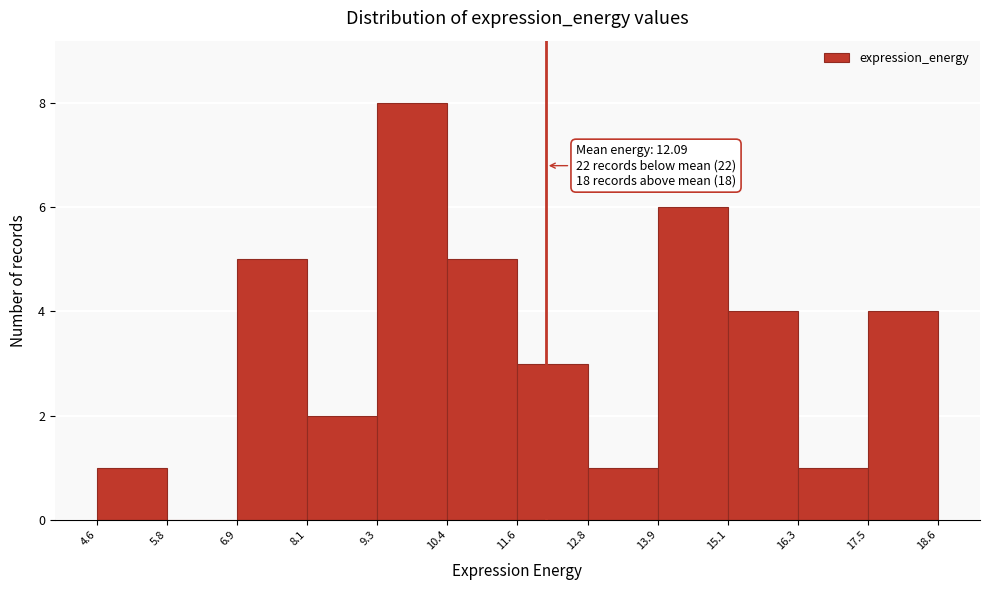

Which range on the x-axis has the tallest bar?

9.3 to 10.4